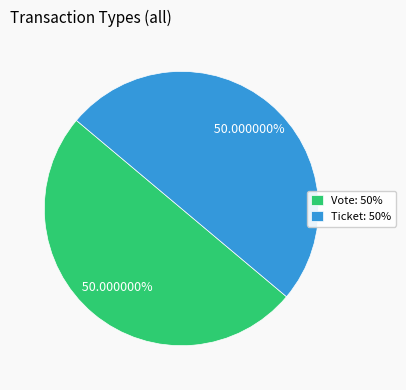

Is there a majority slice in this chart?

Yes